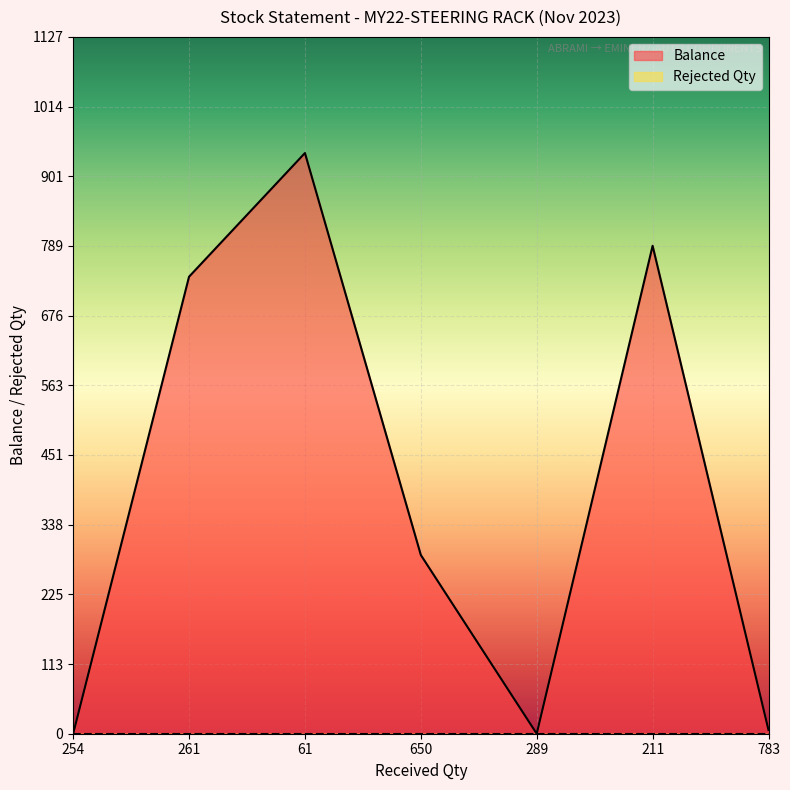

What is the value of the 2nd point from the left?

739